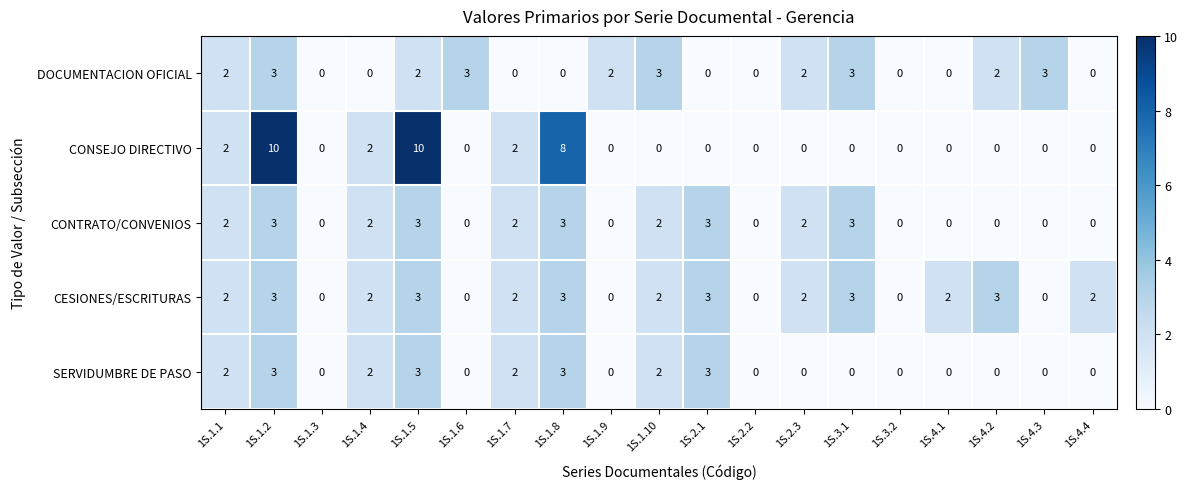

Which series has the largest total across all categories?

CONSEJO DIRECTIVO